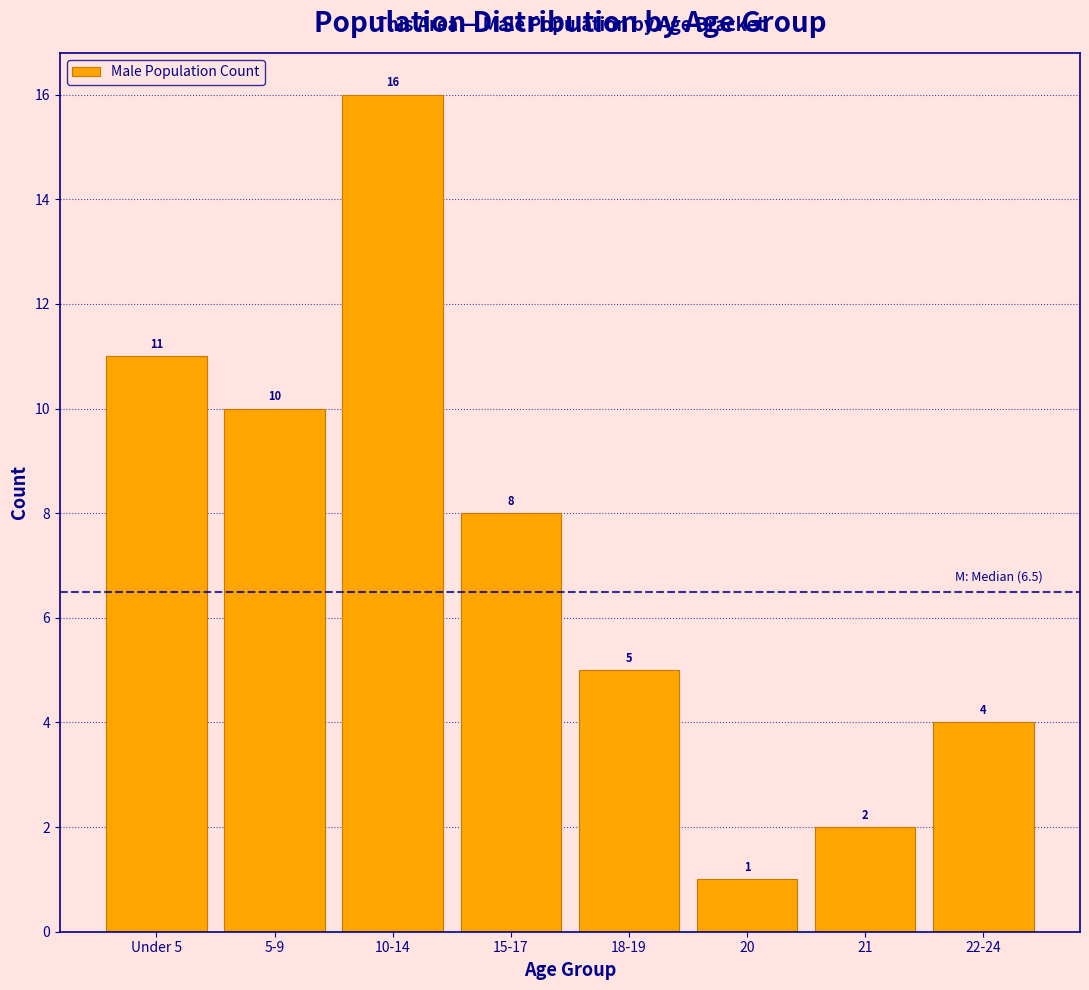

Reading left to right, extract all data points from this chart.

11	10	16	8	5	1	2	4